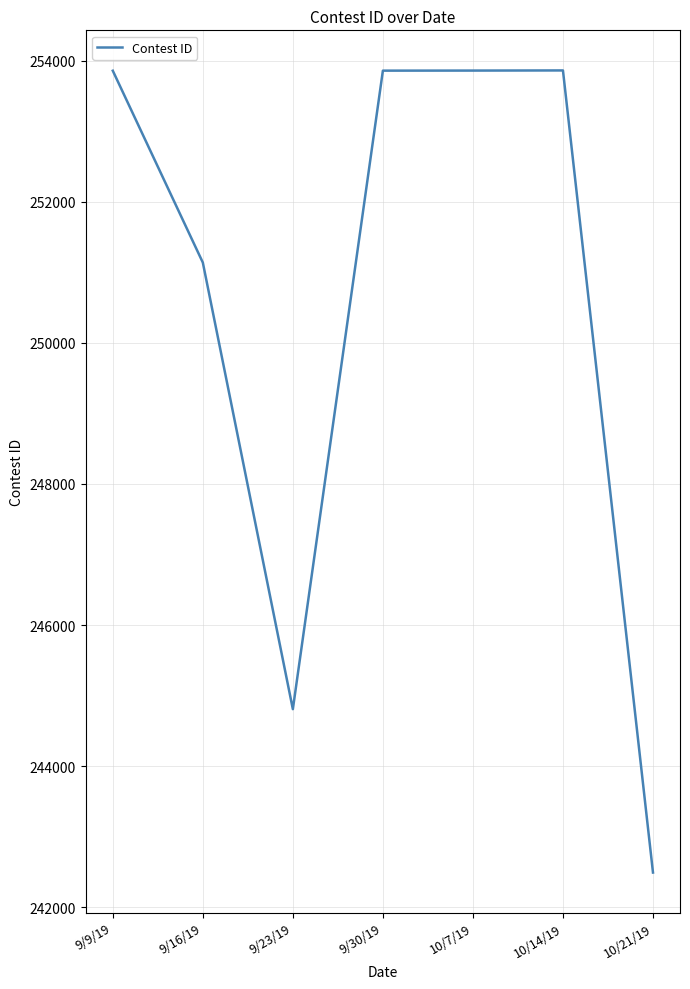

Which category has the lowest value across all series?

10/21/19